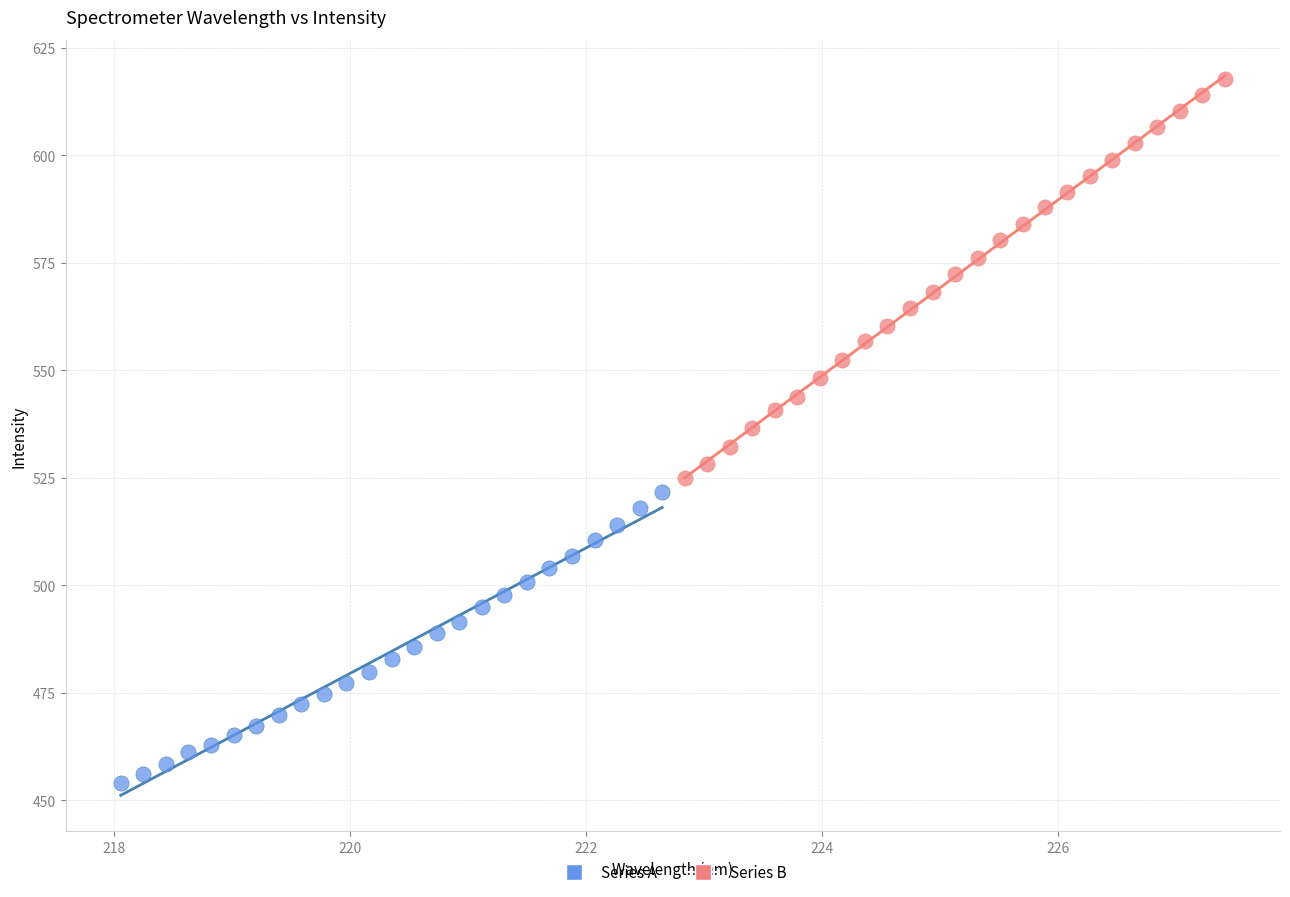

Which series reaches the maximum Y coordinate?

Series B